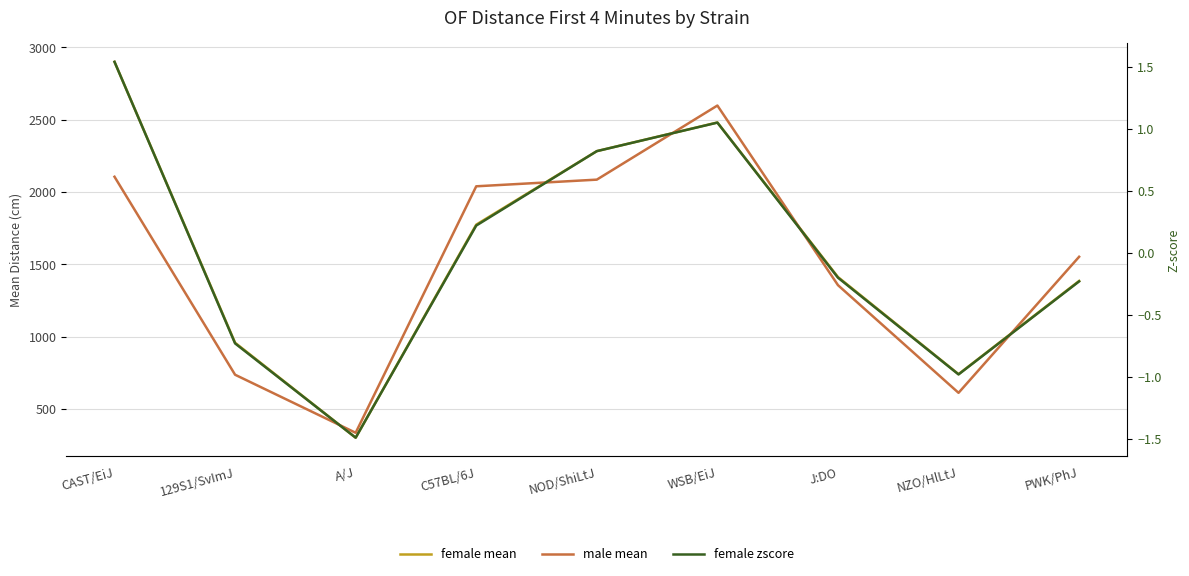

What is the total value across all series at J:DO?

2767.8